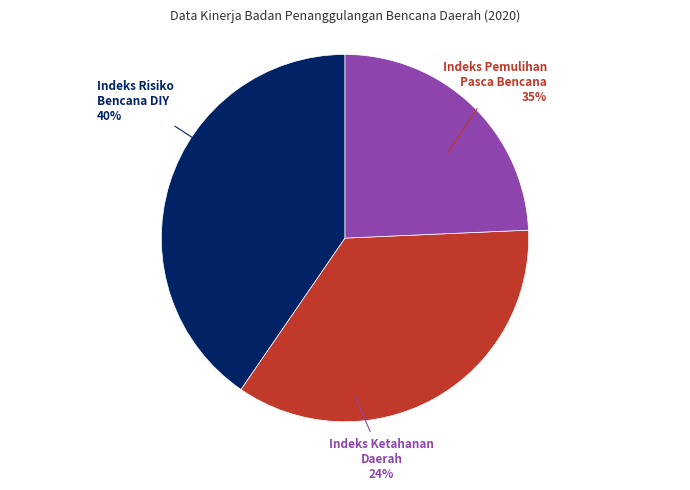

Which category has the biggest portion of the pie?

Indeks Risiko Bencana Indonesia DIY